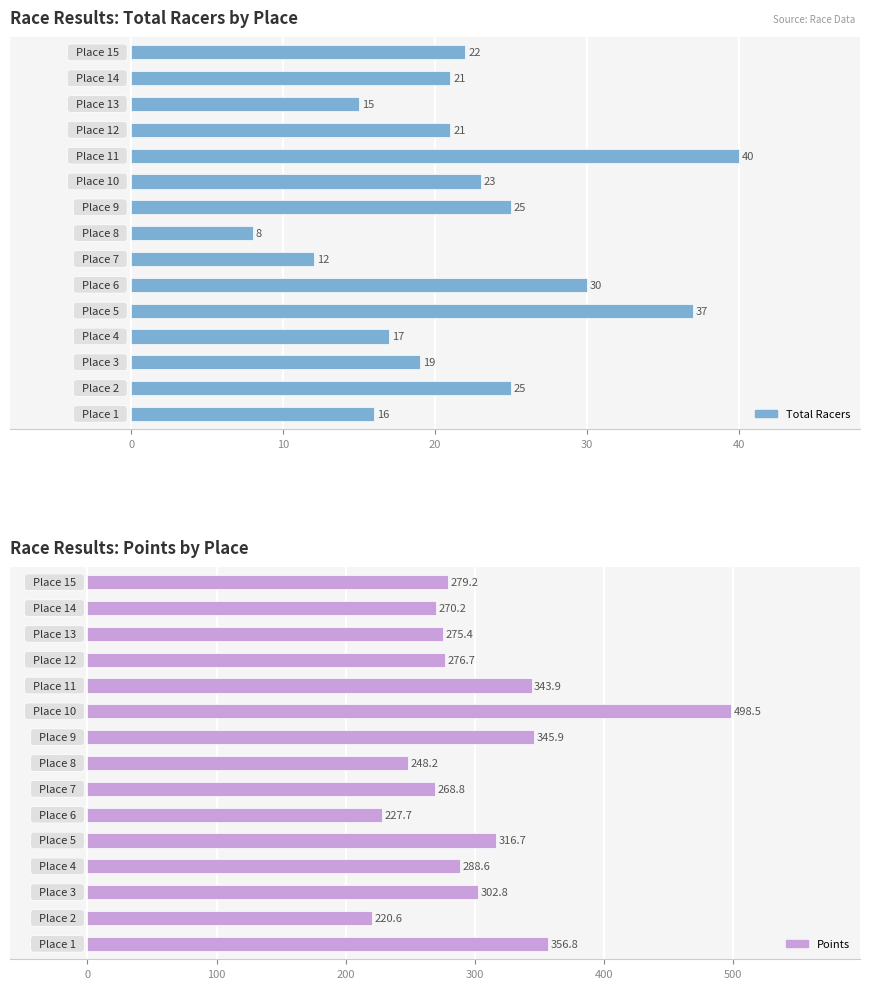

Which series changed the most between 10 and 11?

Points